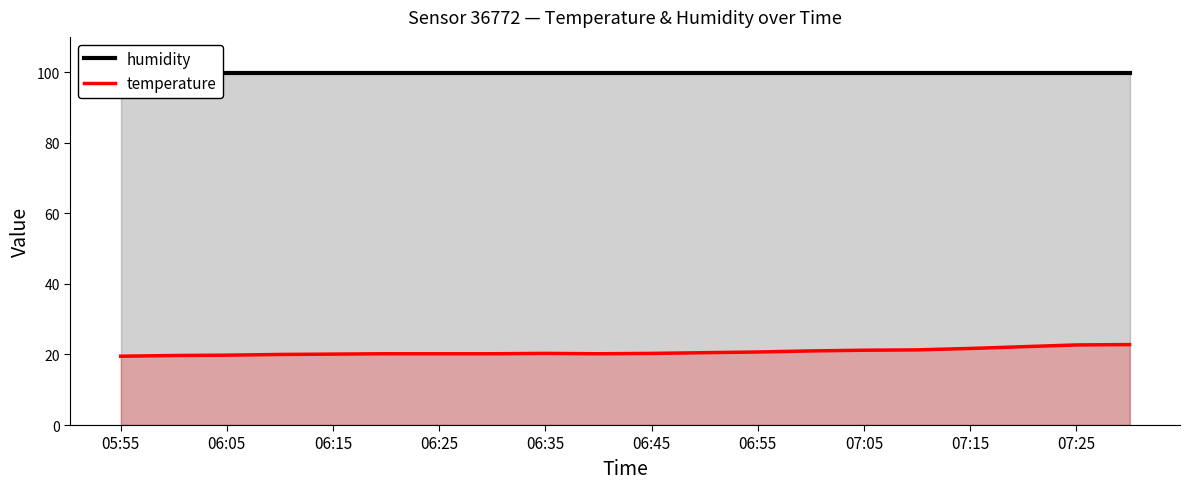

List the series in order of their overall mean, lowest first.

temperature, humidity